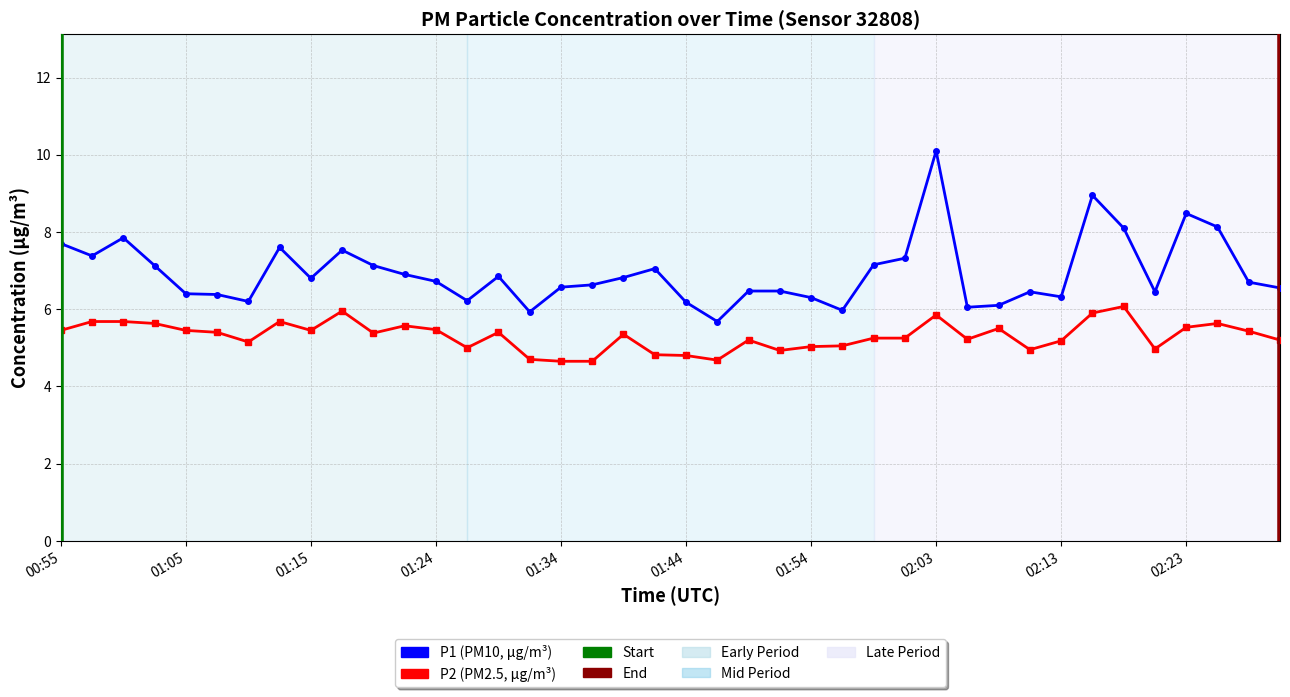

At which category does P1 reach its first local peak?

01:00